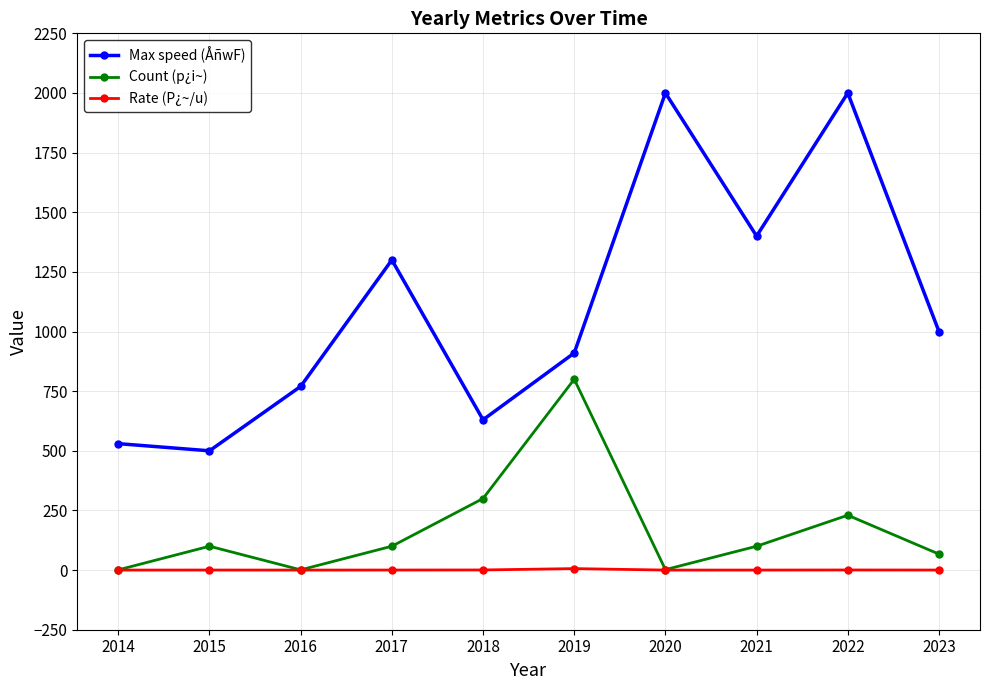

The value of Max speed (ÅñwF) at 2020 is 1376.6. True or false?

False